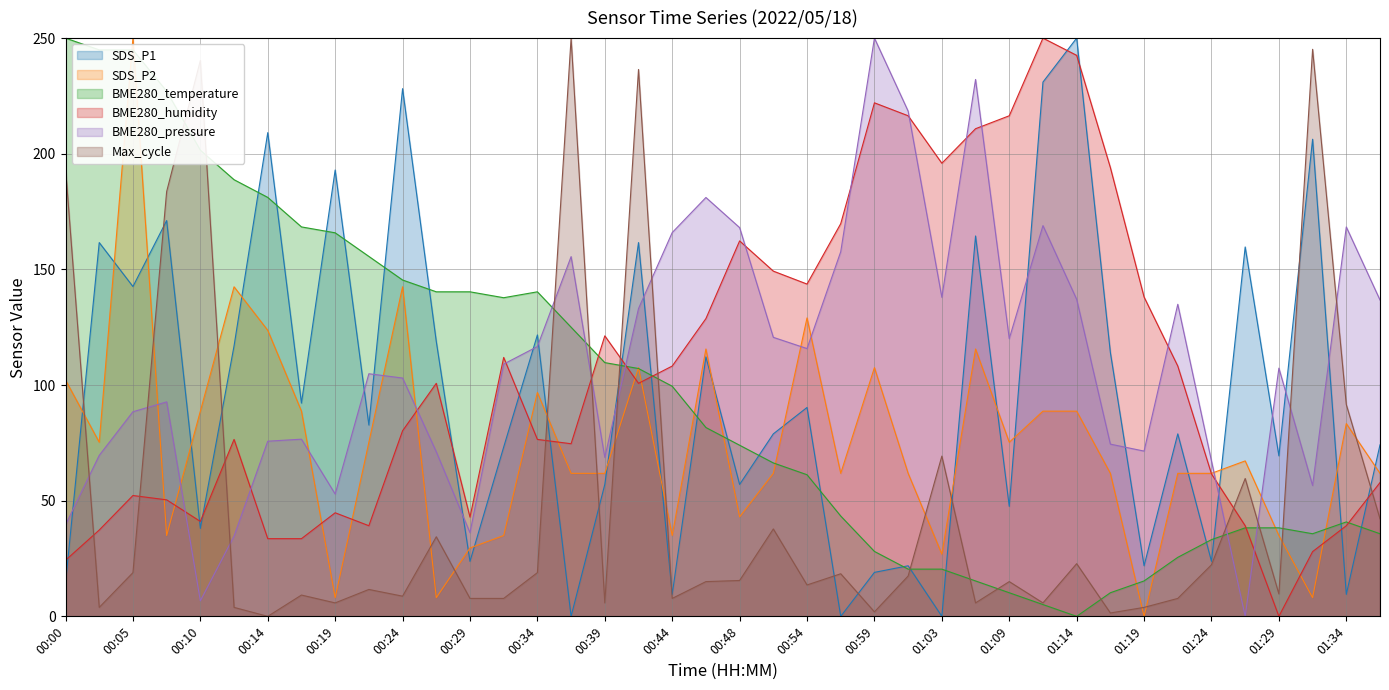

What is the average value of the SDS_P2 series?

74.6